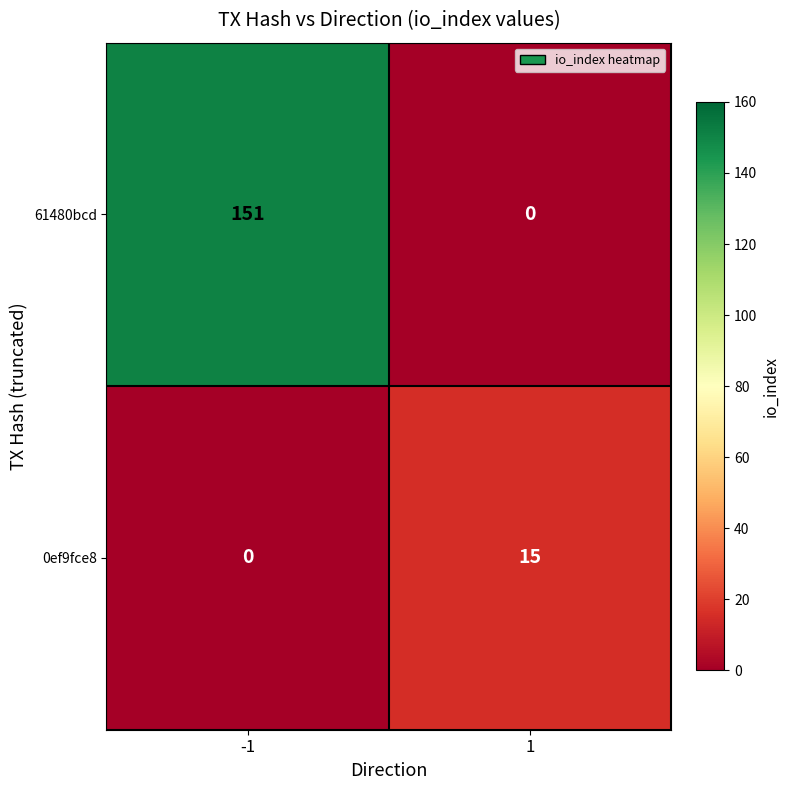

List the series in order of their overall mean, highest first.

61480bcd, 0ef9fce8